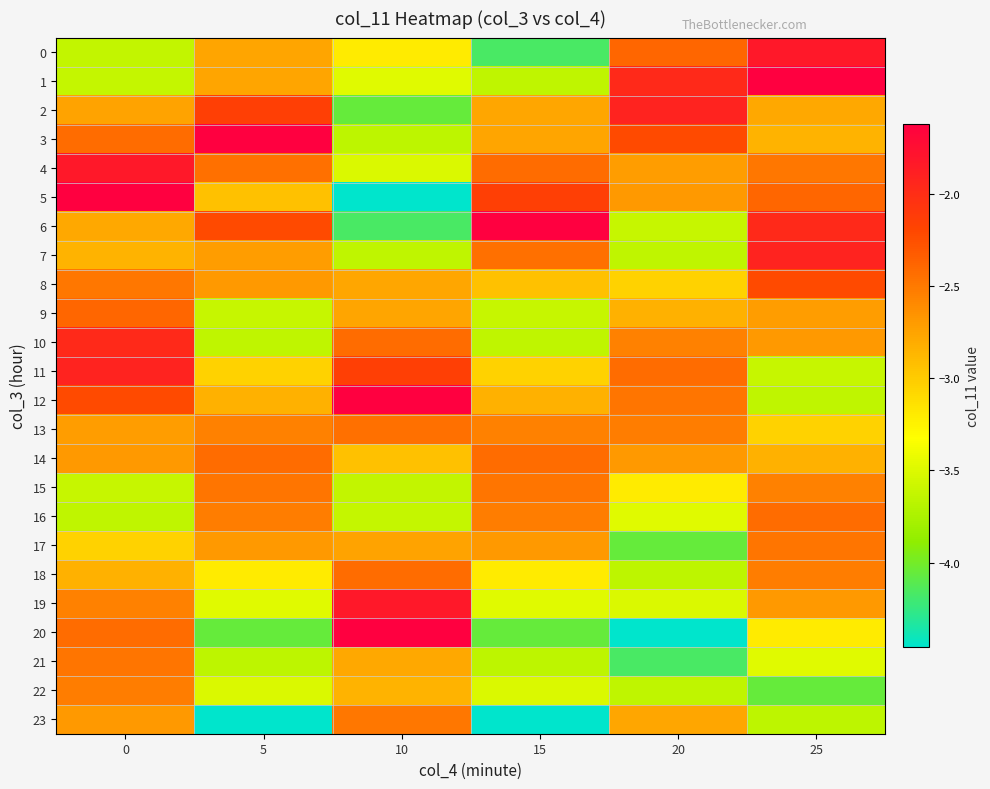

What is the difference between the highest and lowest values at 15?

2.8